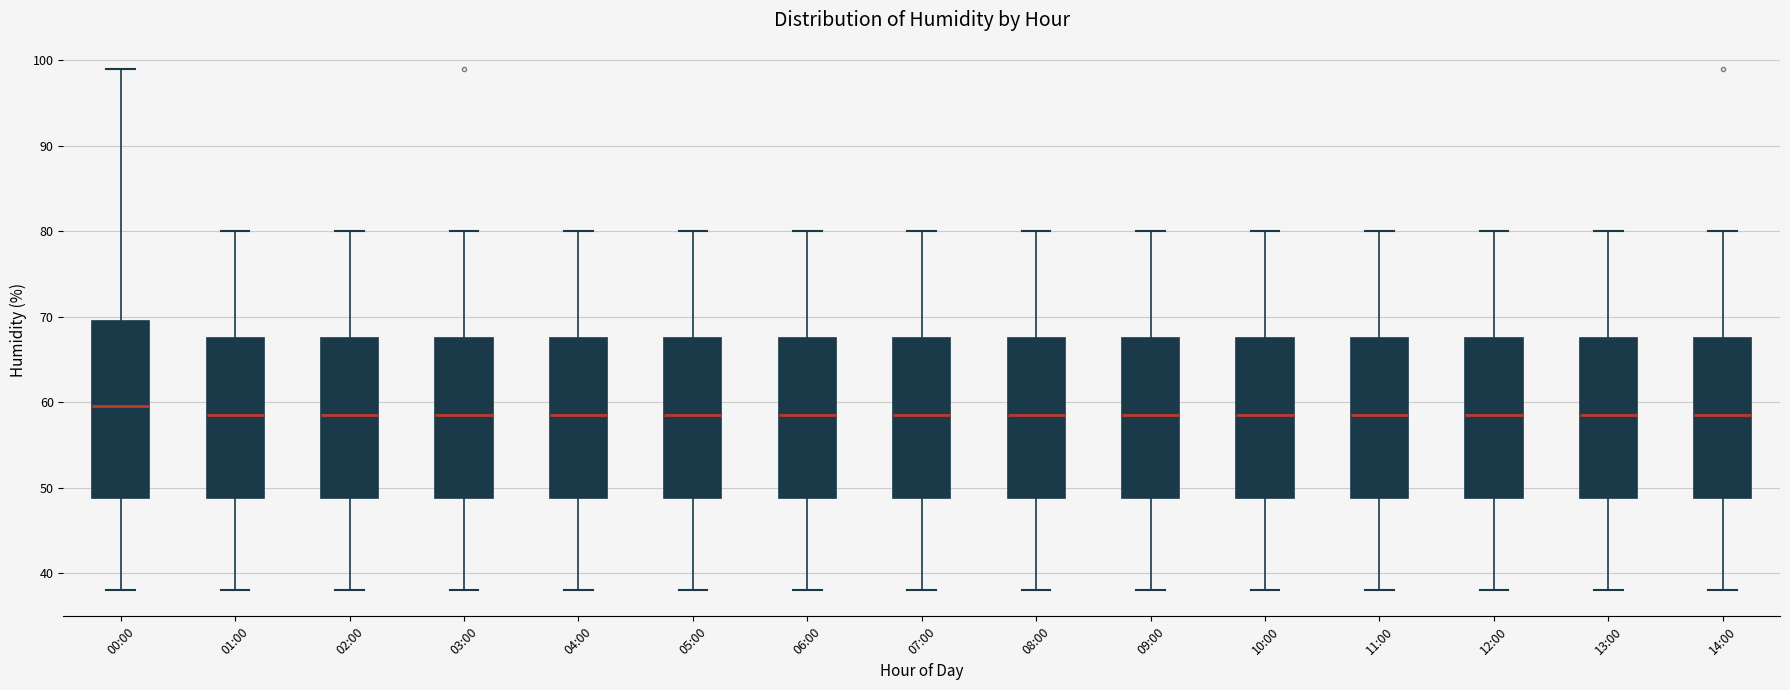

Which box's median line is the highest?

00:00